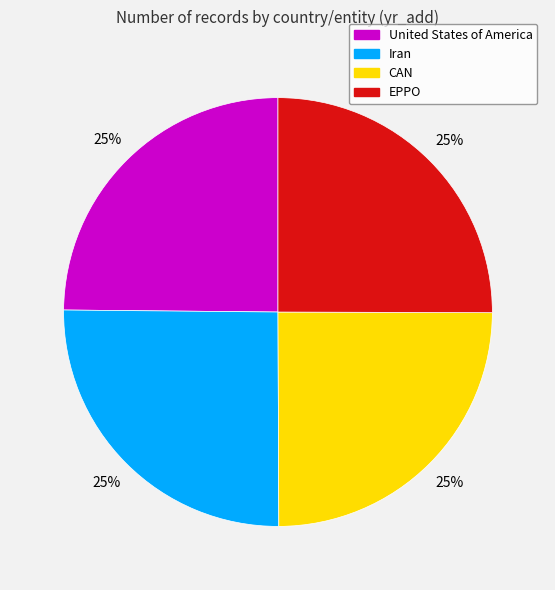

The EPPO slice represents 25% of the pie. True or false?

True